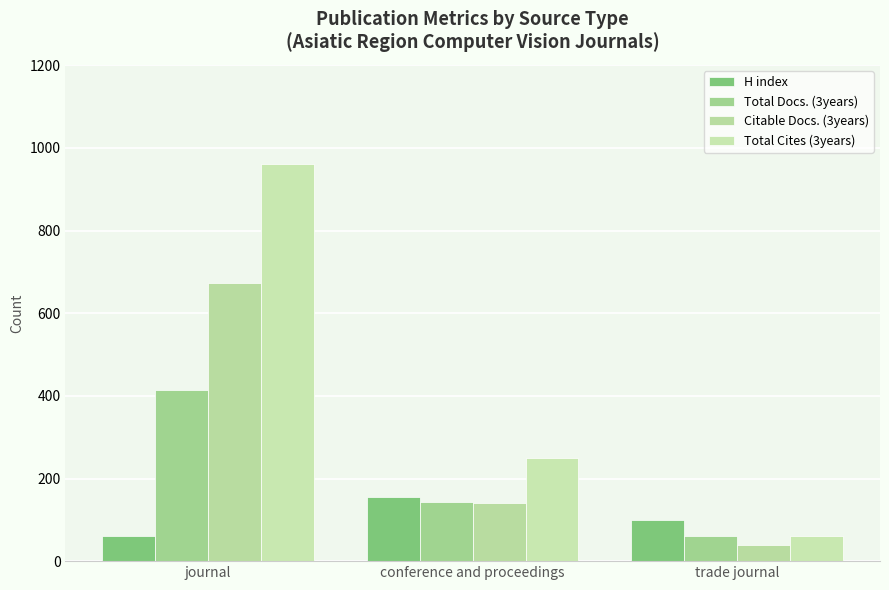

Reading left to right, what are all the values shown in this chart?

H index: journal=62	conference and proceedings=156	trade journal=100
Total Docs. (3years): journal=414	conference and proceedings=142	trade journal=60
Citable Docs. (3years): journal=673	conference and proceedings=140	trade journal=39
Total Cites (3years): journal=961	conference and proceedings=249	trade journal=60